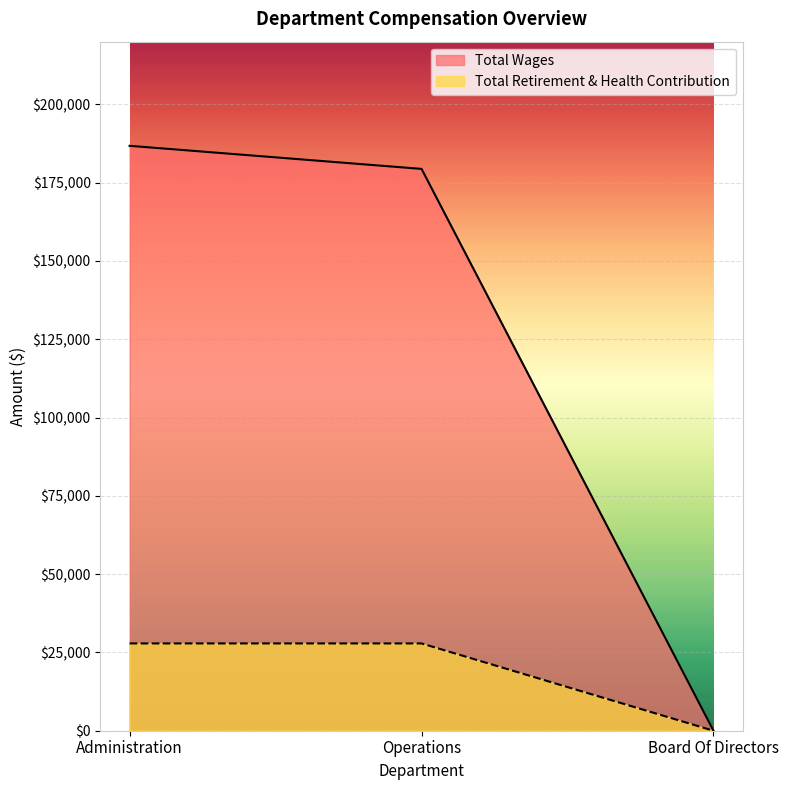

How many lines are shown in the chart?

2